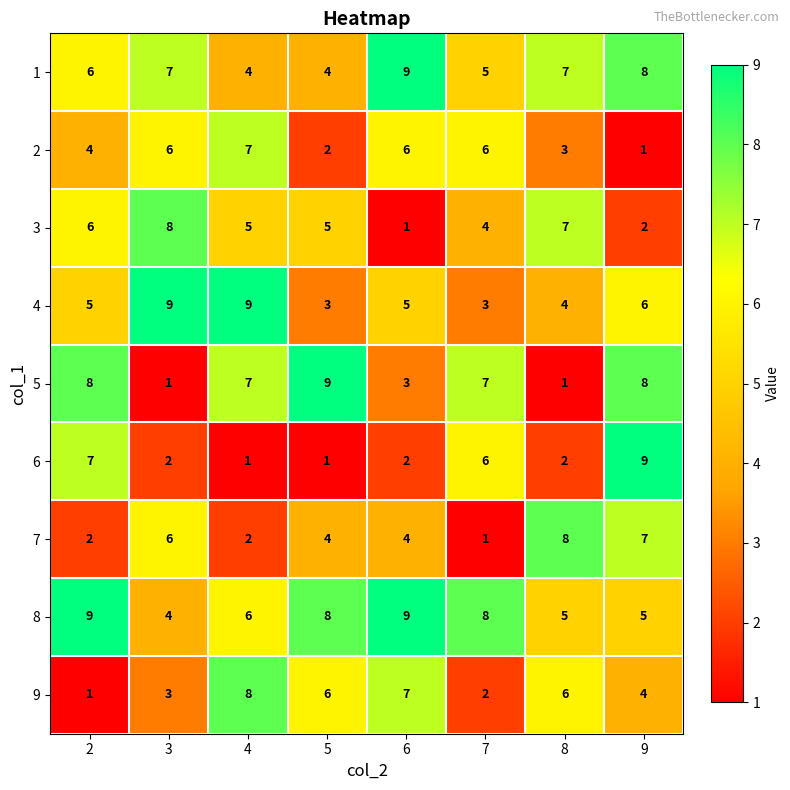

What is the total value across all series at 3?

46